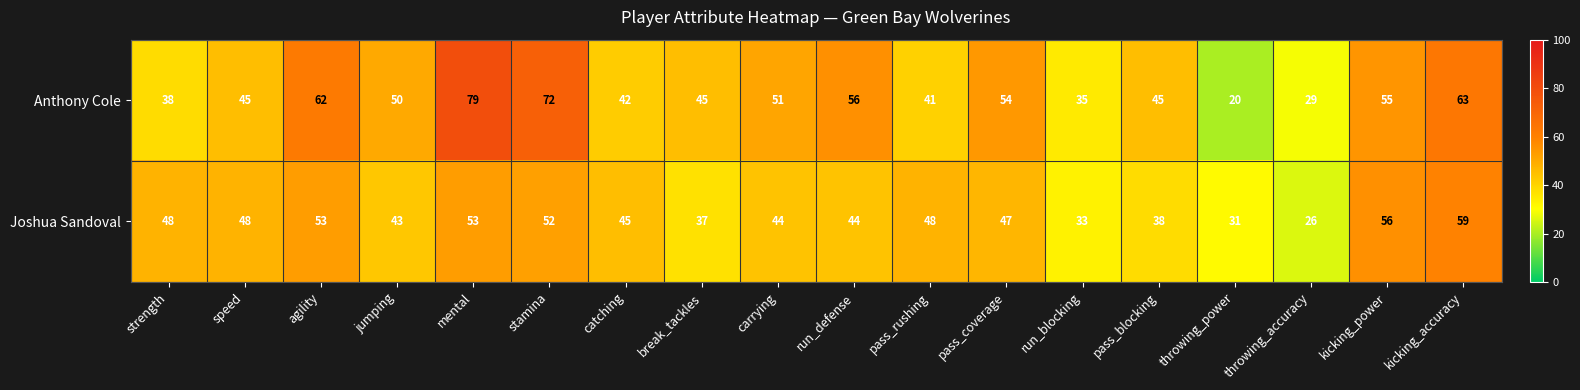

Is it true that Anthony Cole equals 51 at throwing_accuracy?

False